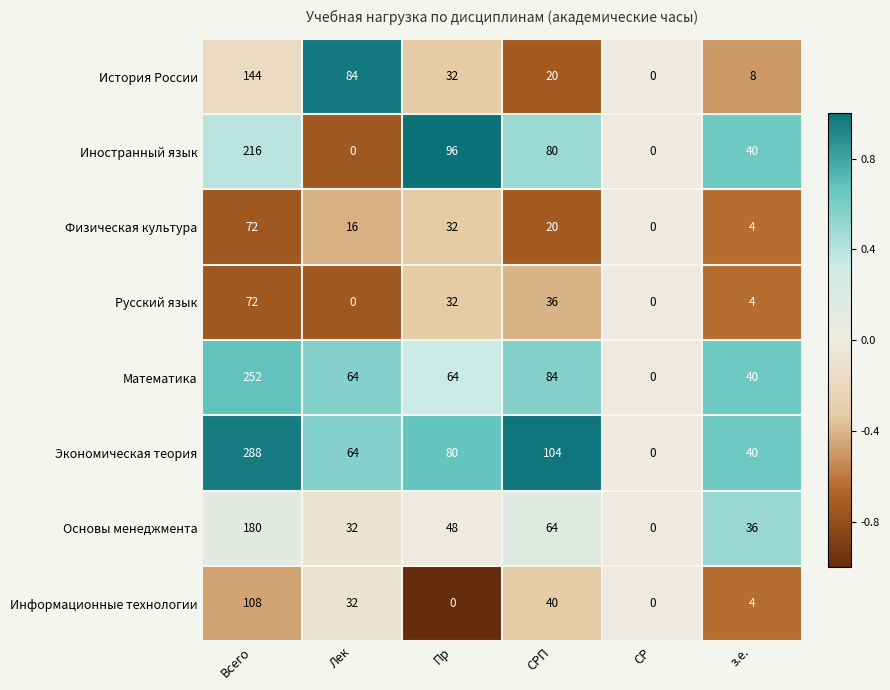

Is it true that Иностранный язык equals 123 at СР?

False